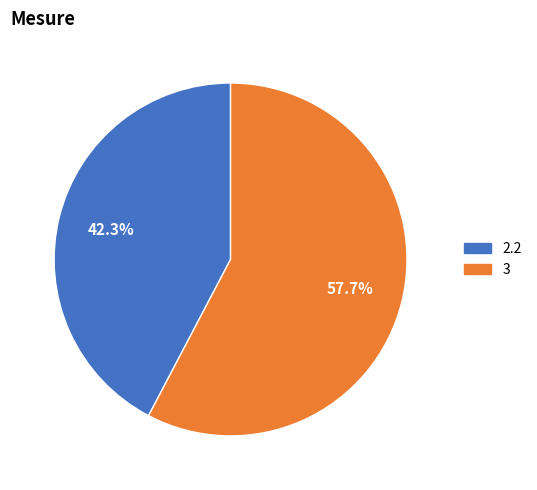

To the nearest percent, what percentage of the pie is 2.2?

42%